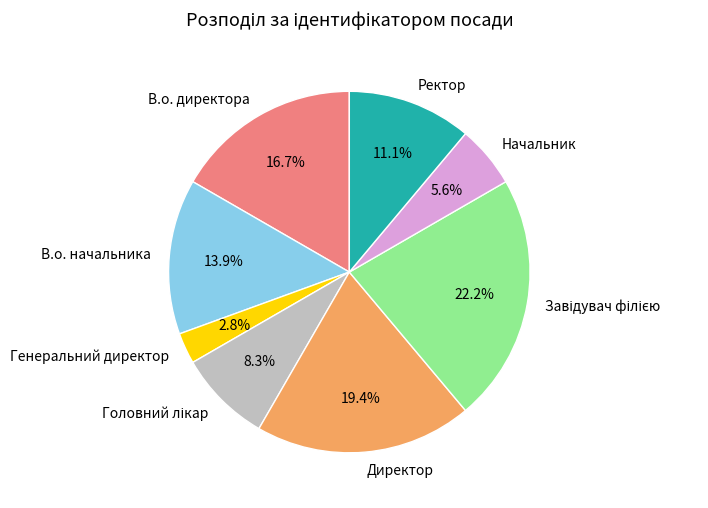

What percentage is NOT represented by Ректор?

88.9%